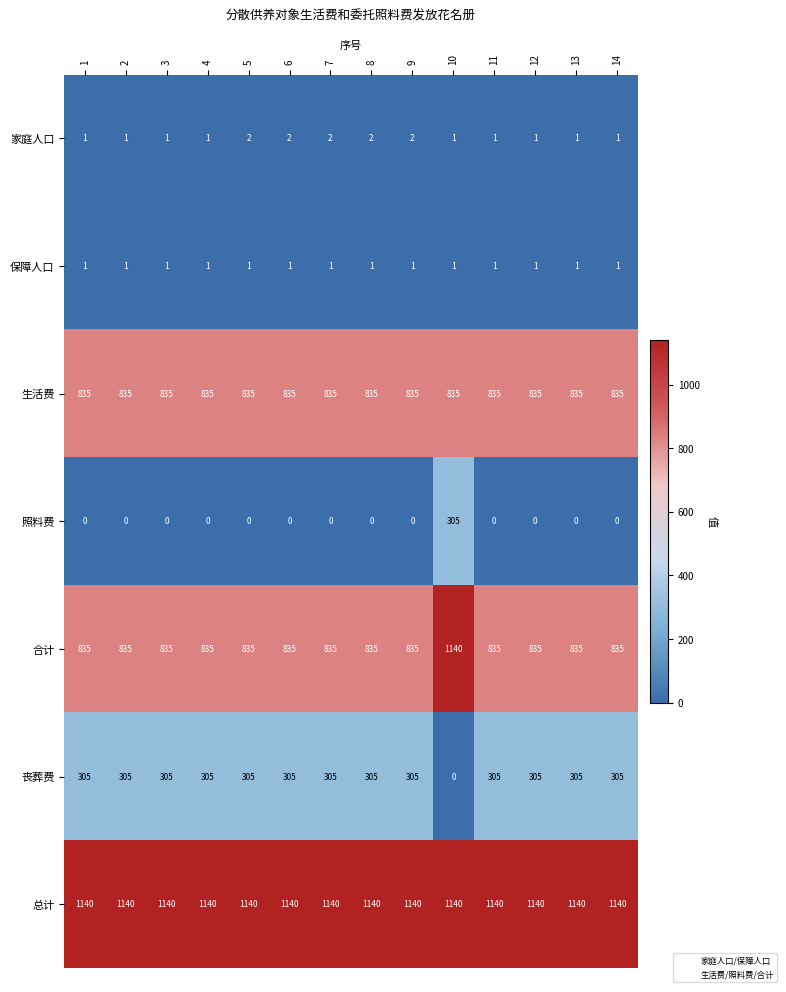

The value of 生活费 at 6 is 835. True or false?

True